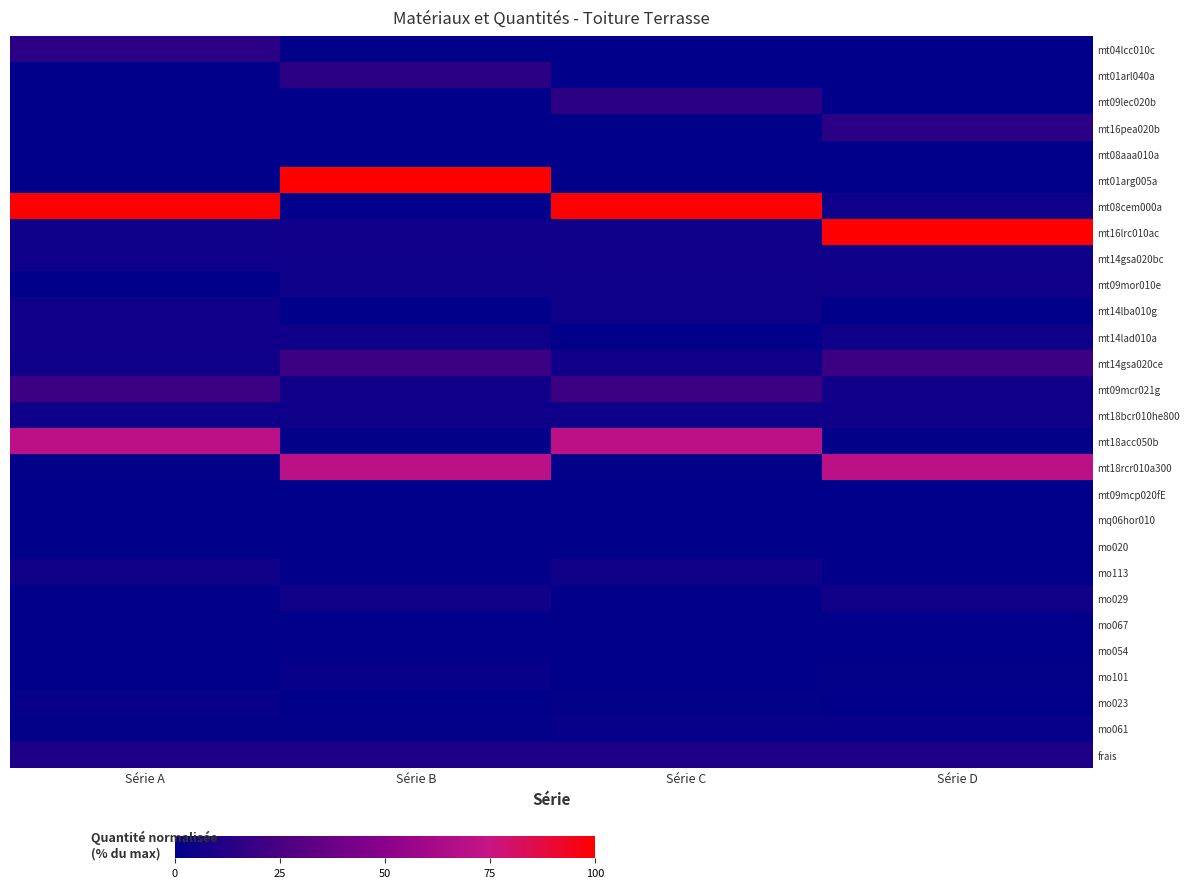

How many data points does each series have?

4